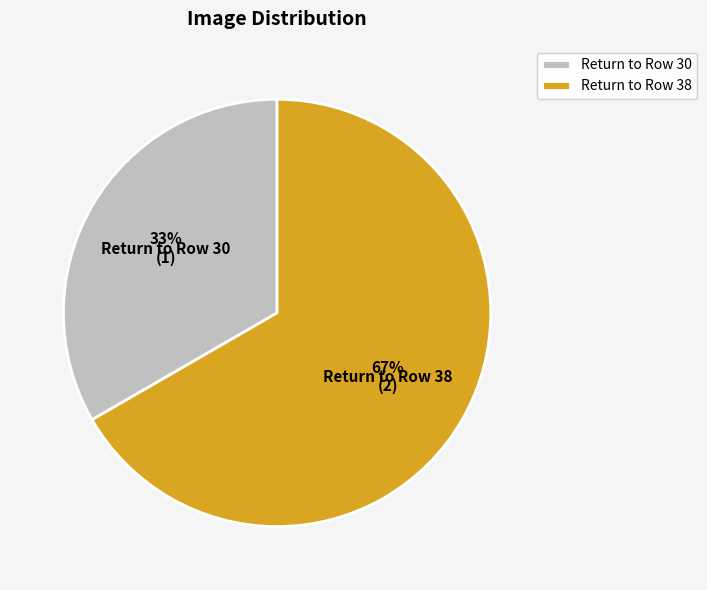

To the nearest percent, what percentage of the pie is Return to Row 30?

33%